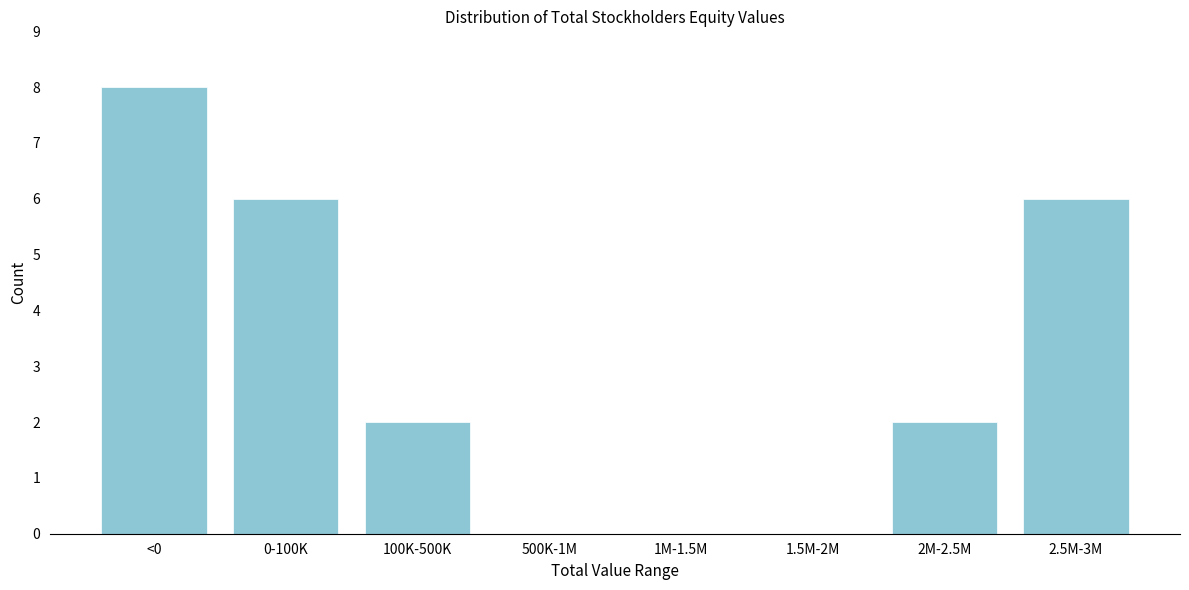

Reading left to right, transcribe all the data shown in this chart.

<0=8	0-100K=6	100K-500K=2	500K-1M=0	1M-1.5M=0	1.5M-2M=0	2M-2.5M=2	2.5M-3M=6